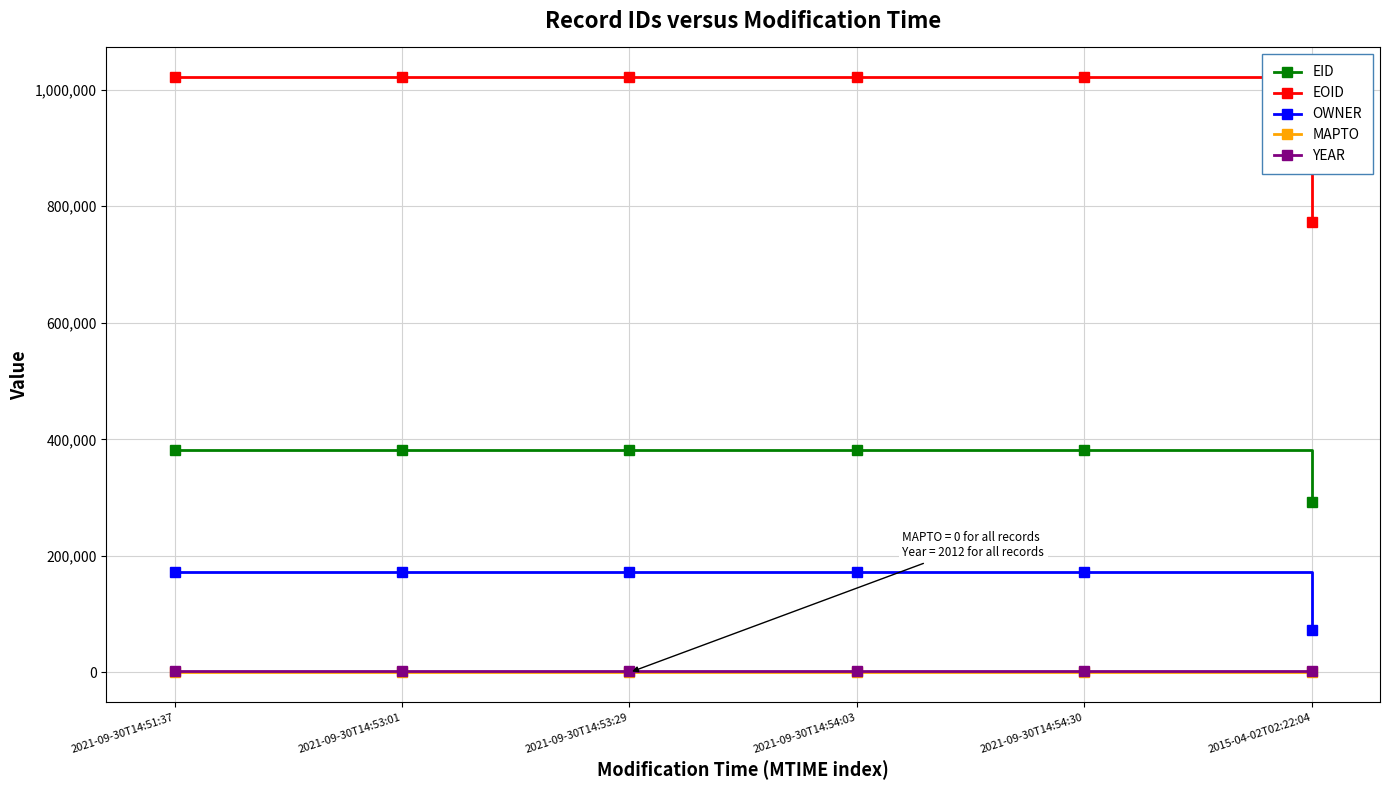

What is the maximum value shown in the chart?

1021180